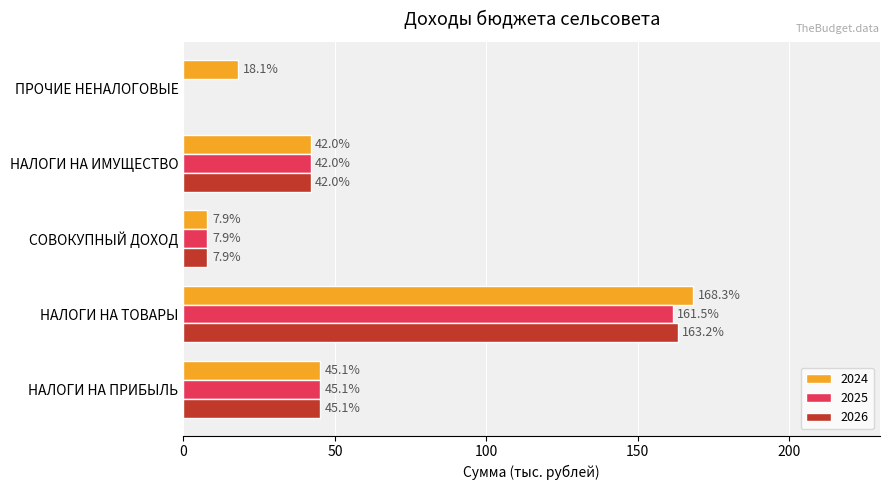

Is the value of 2024 at ПРОЧИЕ НЕНАЛОГОВЫЕ greater than the value of 2026 at СОВОКУПНЫЙ ДОХОД?

Yes